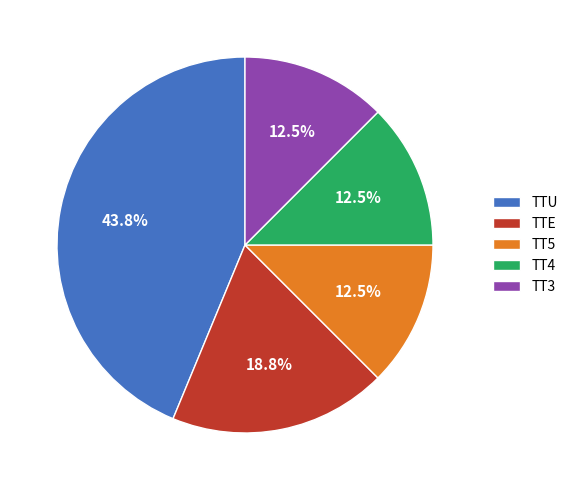

Approximately how many times larger is the value at TTU compared to TTE?

2.3